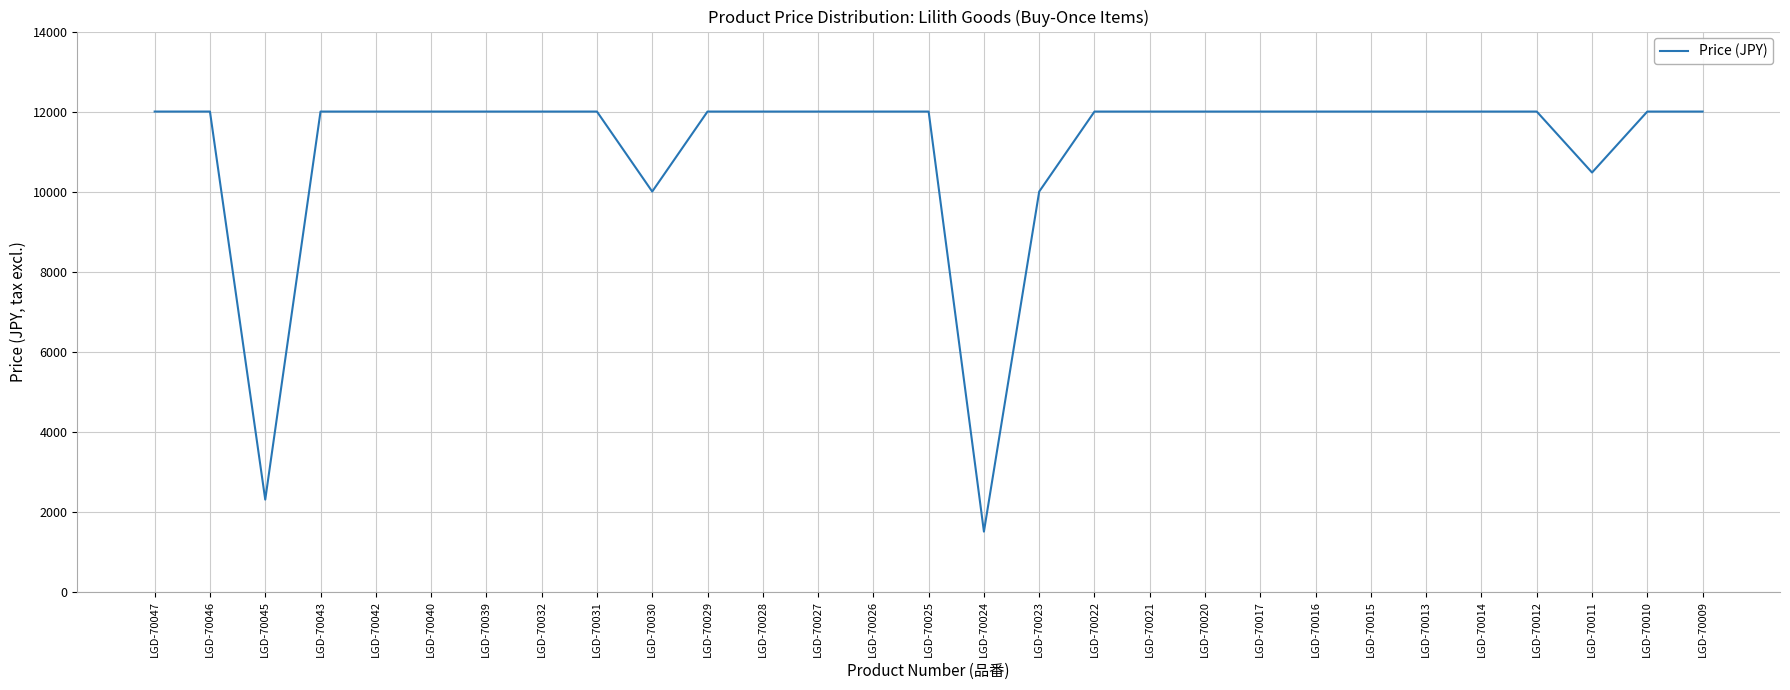

What is the difference between the maximum and minimum values?

10500